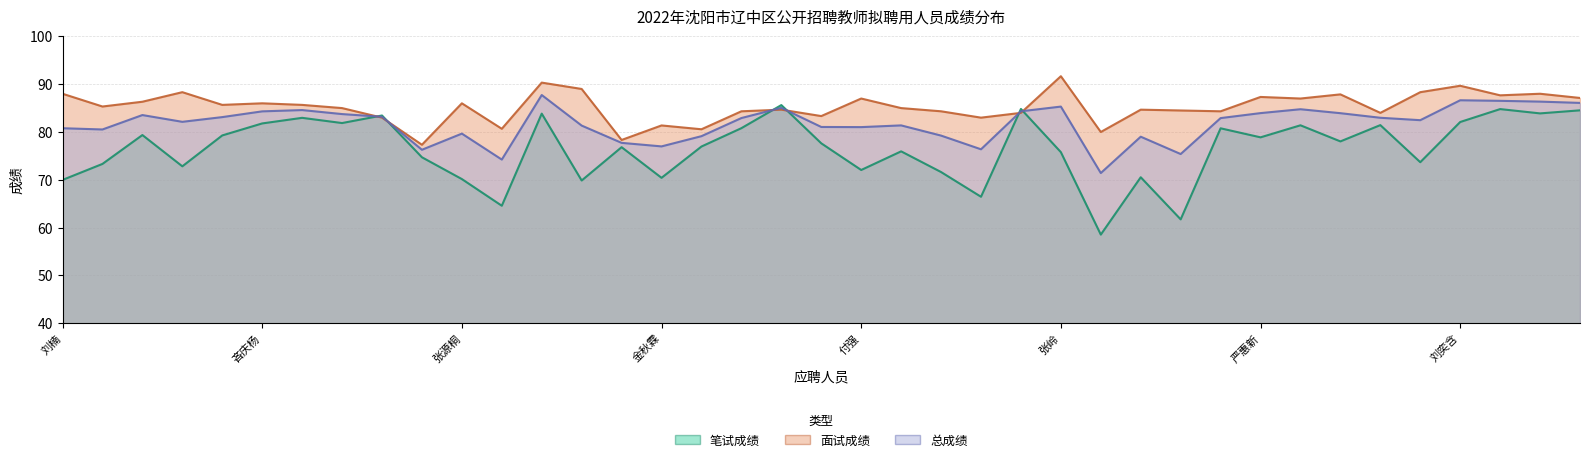

At 赵明雪, list the series in order from smallest to largest.

笔试成绩, 总成绩, 面试成绩